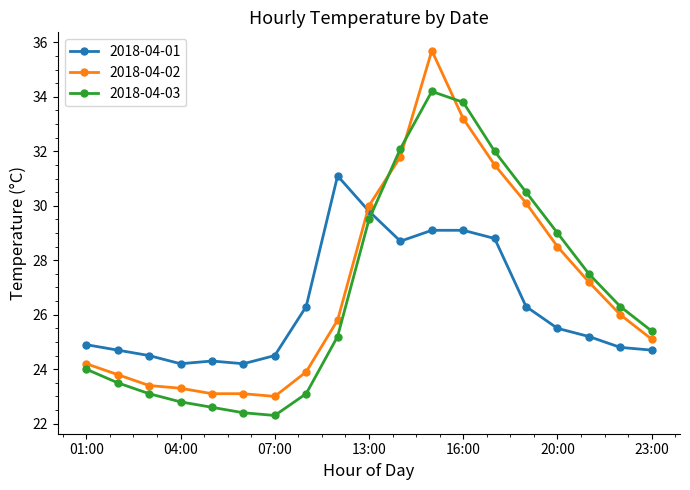

What is the value of the 2018-04-02 point at the 5th from the left?

23.1